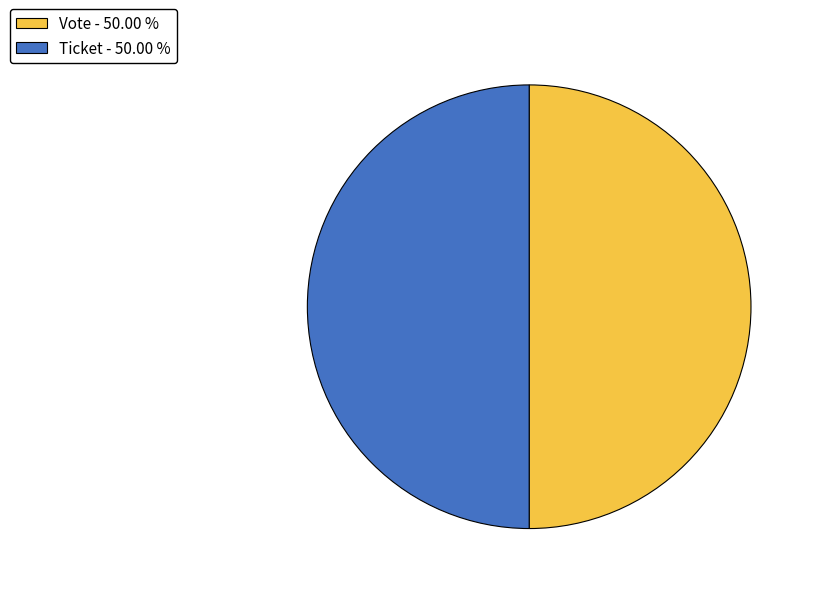

Approximately how many times larger is the value at Vote - 50.00 % compared to Ticket - 50.00 %?

1.0